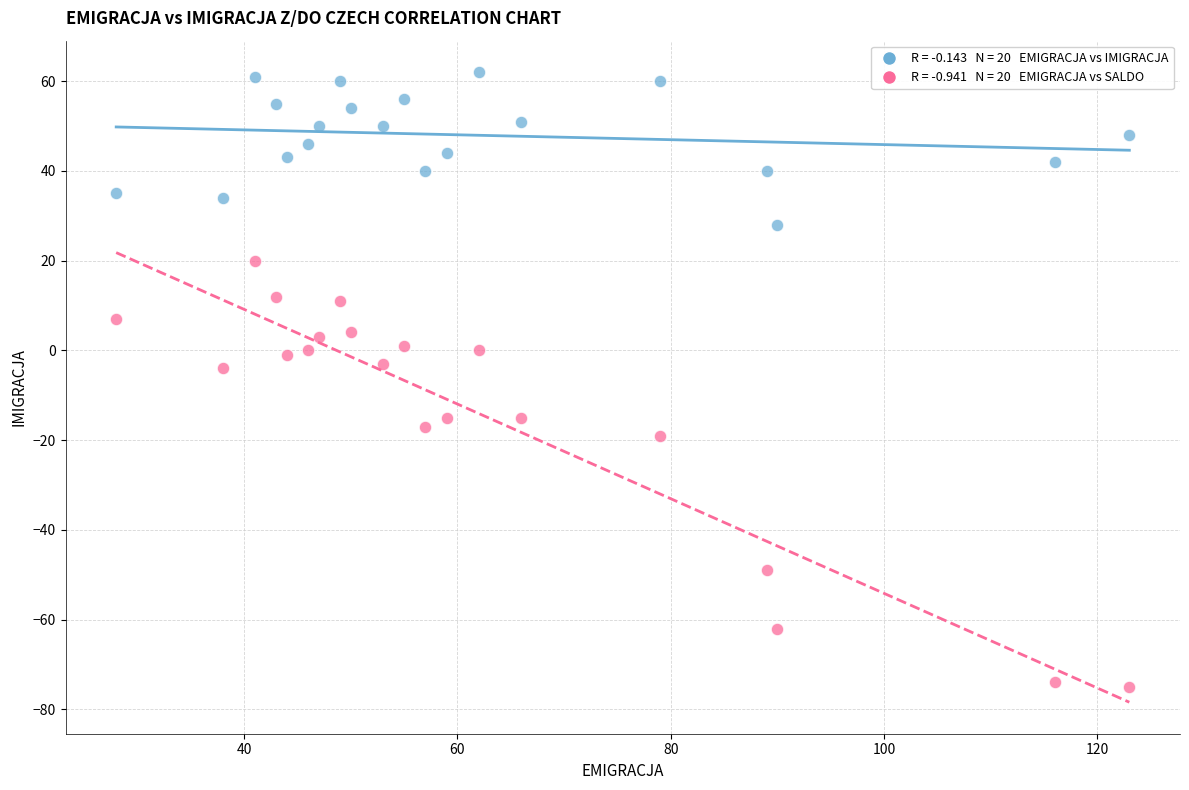

Across all data points, what is the range of Y values (max minus min)?

137